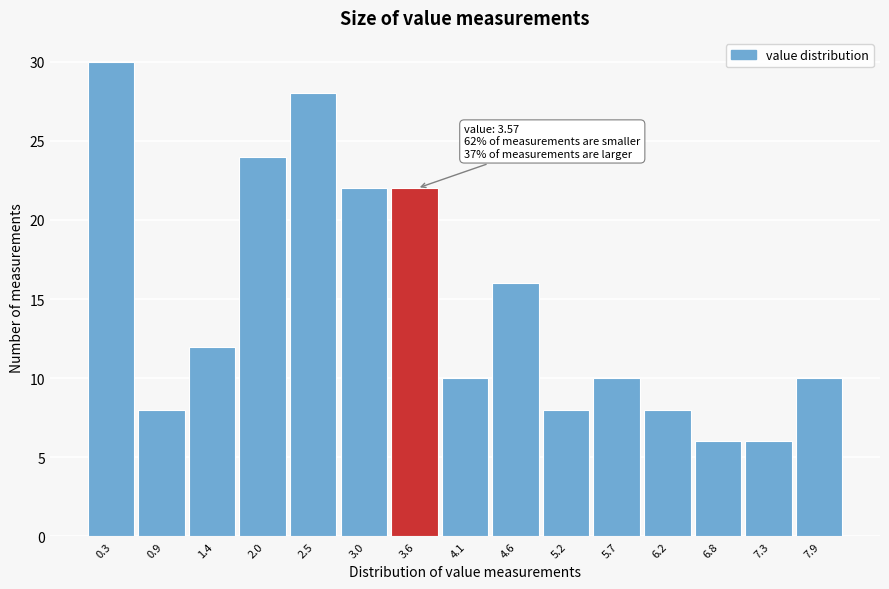

Which range on the x-axis has the tallest bar?

0.1 to 0.6